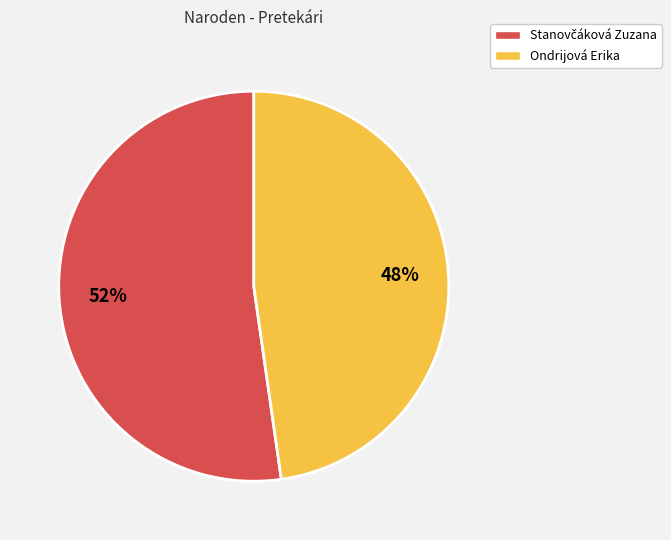

To the nearest percent, what percentage of the pie is Ondrijová Erika?

48%